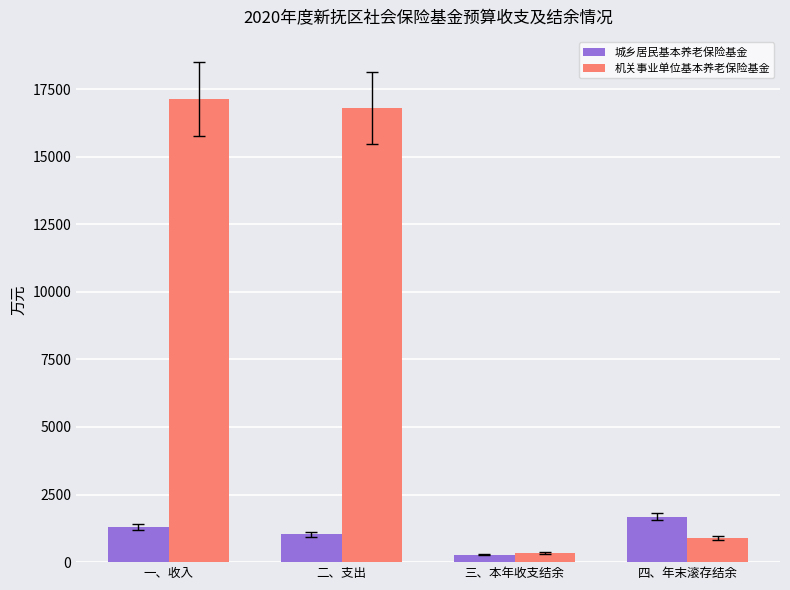

Rank the series by their maximum value, from lowest to highest.

城乡居民基本养老保险基金, 机关事业单位基本养老保险基金